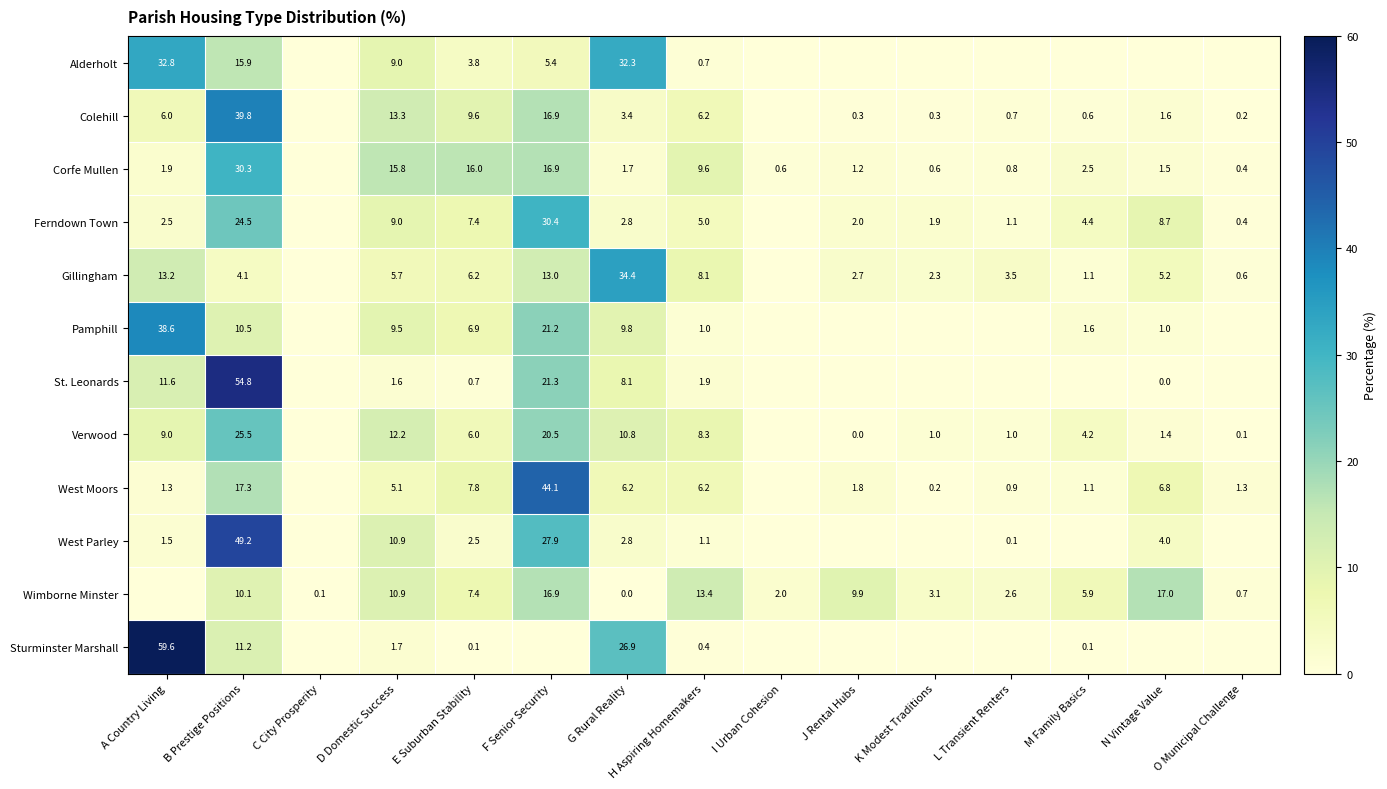

What is the sum of the Wimborne Minster values at O Municipal Challenge and H Aspiring Homemakers?

14.1